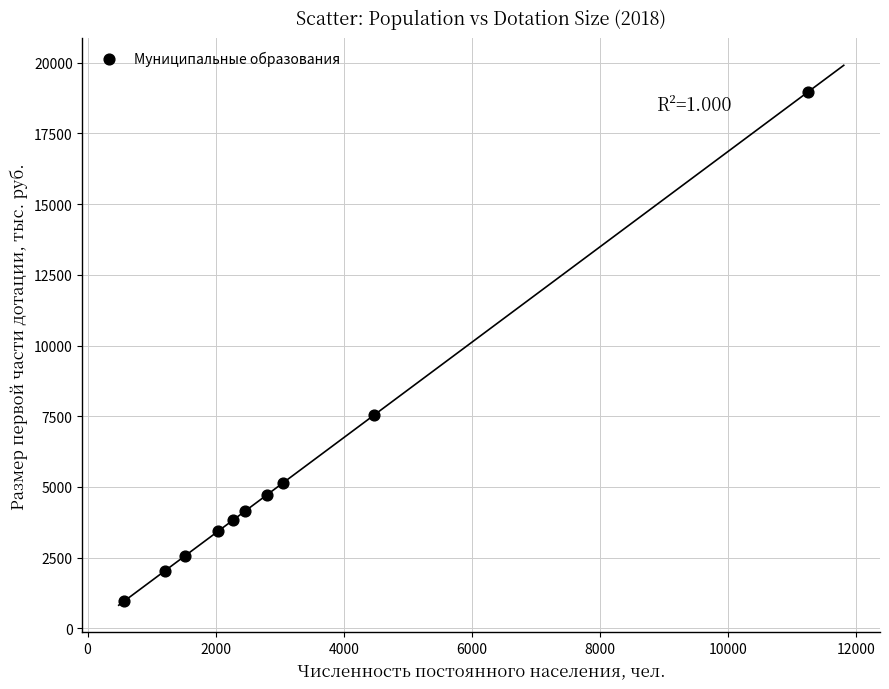

What Y value in the scatter plot is closest to 9960?

7545.3